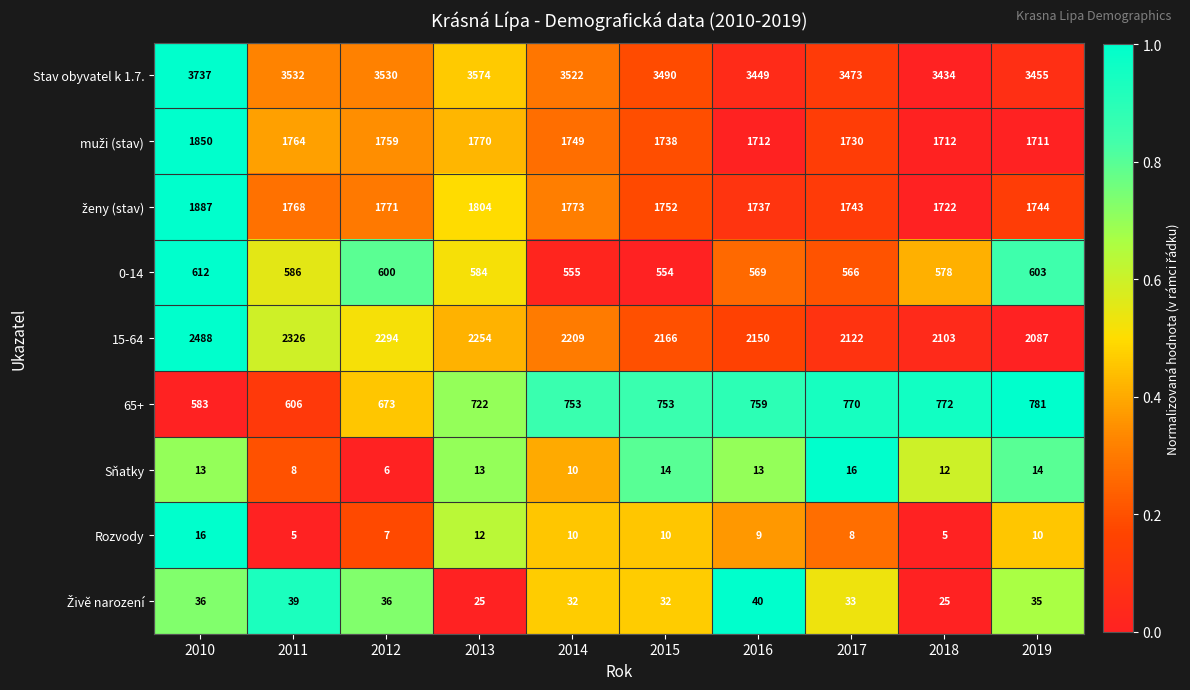

Rank the categories by Stav obyvatel k 1.7. value from highest to lowest.

2010, 2013, 2011, 2012, 2014, 2015, 2017, 2019, 2016, 2018